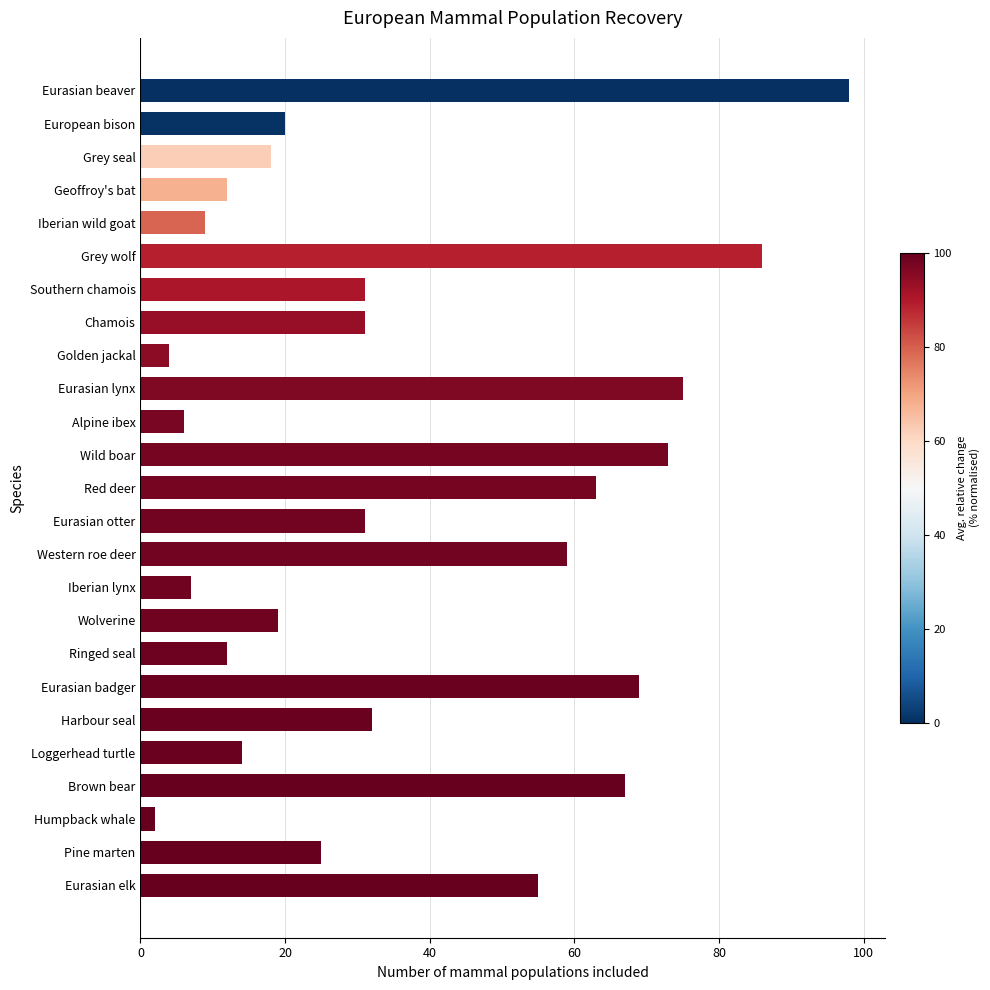

The chart shows a value of 11 at Iberian lynx. True or false?

False